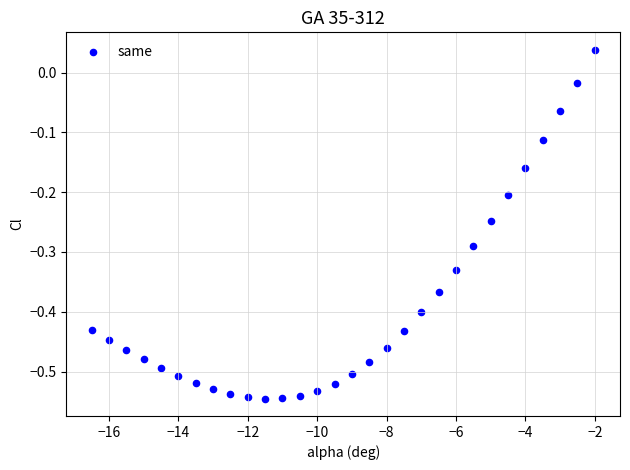

What is the range of X values (max minus min)?

14.5